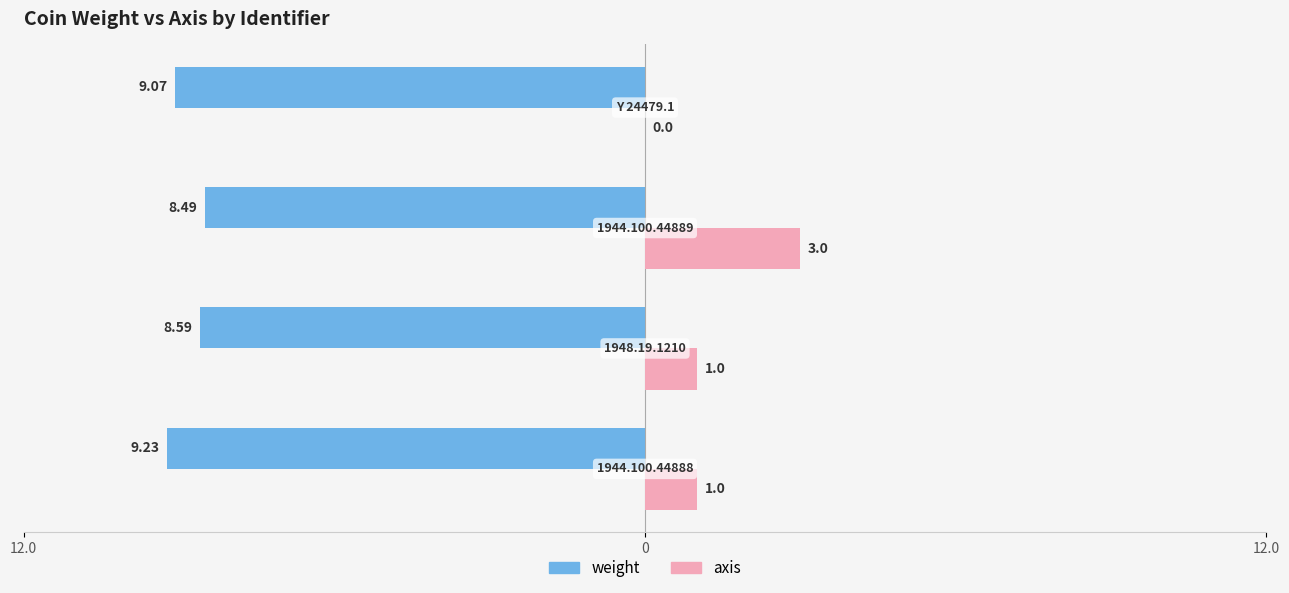

What are all the series names shown in the legend?

weight, axis